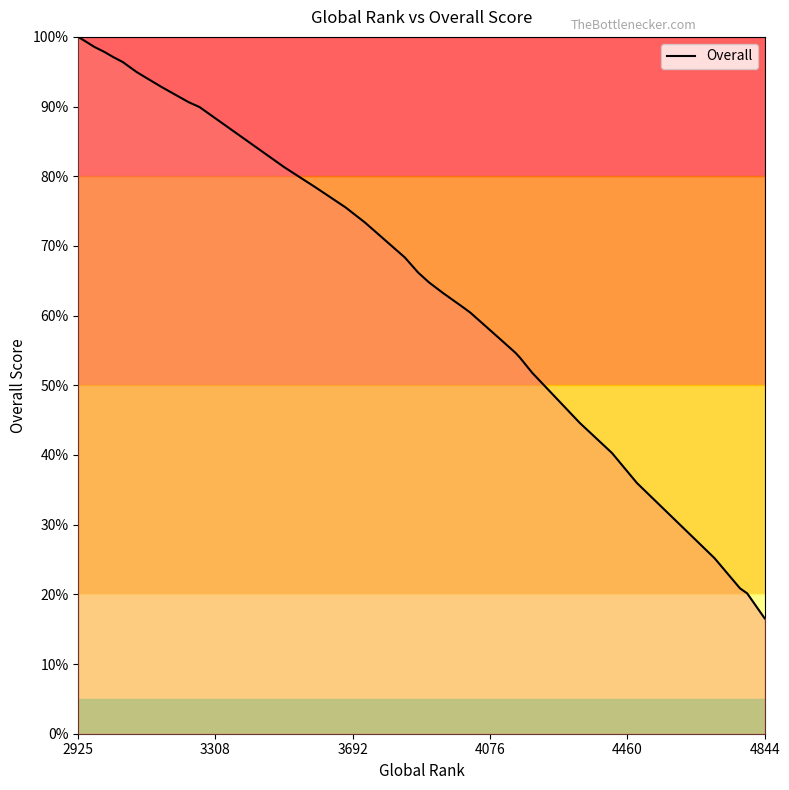

What is the sum of all values?

2622.3